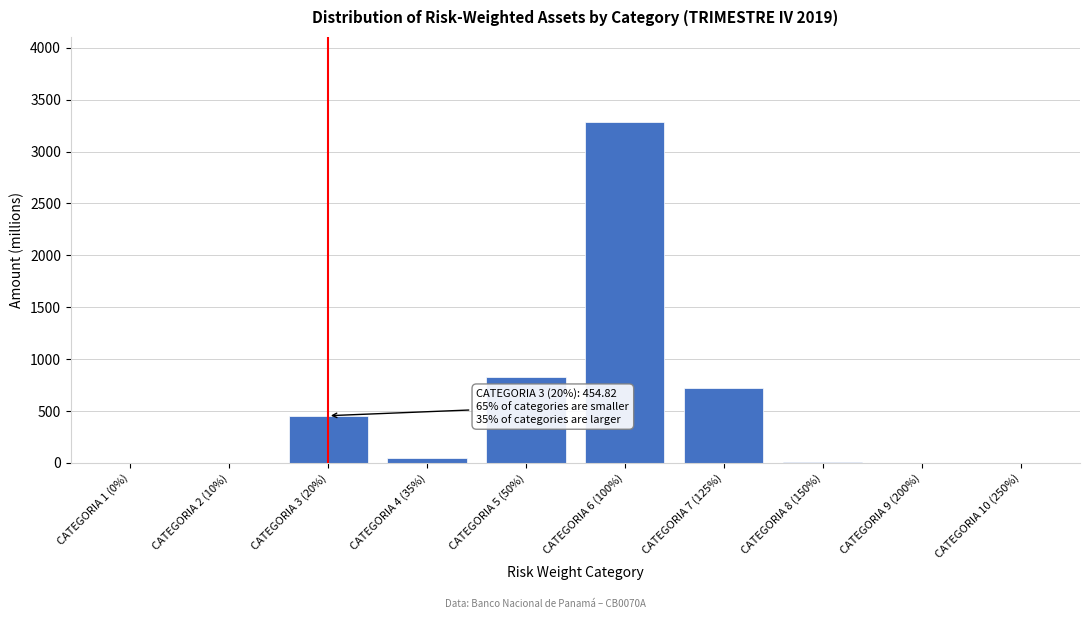

Which category has the highest value across all series?

CATEGORIA 6 (100%)